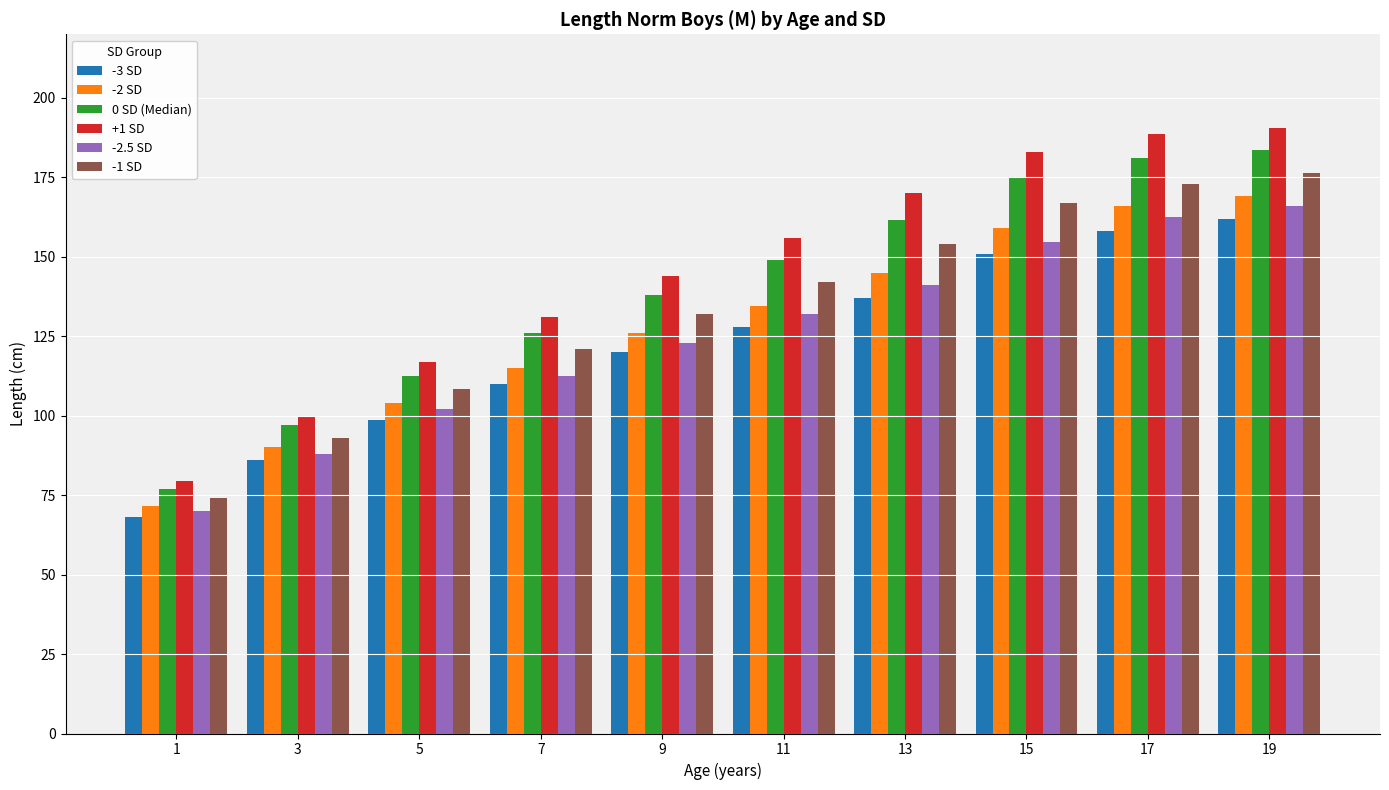

Reading left to right, list all the values displayed in this chart.

-3 SD: 1=68.0	3=86.0	5=98.5	7=110.0	9=120.0	11=128.0	13=137.0	15=151.0	17=158.0	19=162.0
-2 SD: 1=71.5	3=90.0	5=104.0	7=115.0	9=126.0	11=134.5	13=145.0	15=159.0	17=166.0	19=169.0
0 SD (Median): 1=77.0	3=97.0	5=112.5	7=126.0	9=138.0	11=149.0	13=161.5	15=175.0	17=181.0	19=183.7
+1 SD: 1=79.5	3=100.0	5=117.0	7=131.0	9=144.0	11=156.0	13=170.0	15=183.0	17=188.5	19=190.5
-2.5 SD: 1=70.0	3=88.0	5=102.0	7=112.5	9=123.0	11=132.0	13=141.0	15=154.5	17=162.5	19=166.0
-1 SD: 1=74.0	3=93.0	5=108.5	7=121.0	9=132.0	11=142.0	13=154.0	15=167.0	17=173.0	19=176.5